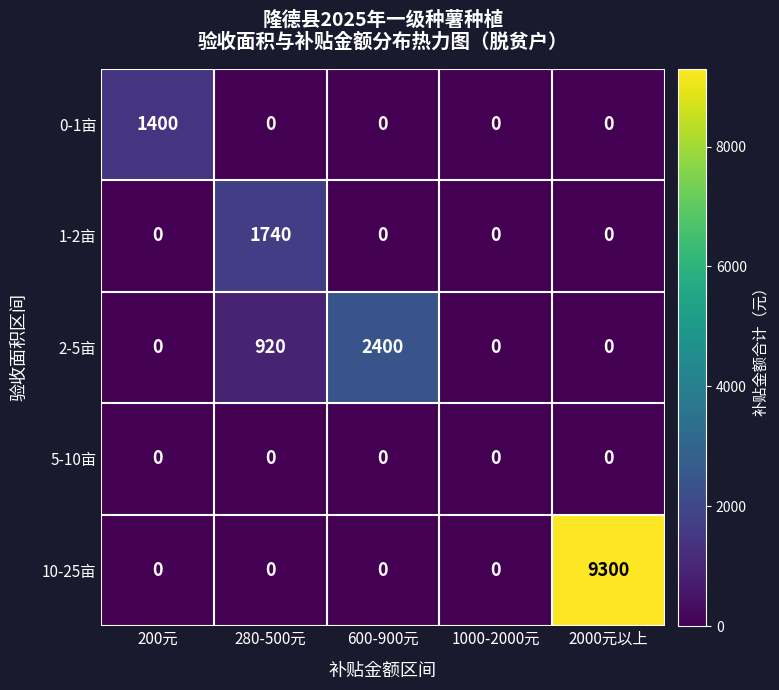

At which label does 1-2亩 reach its peak?

280-500元